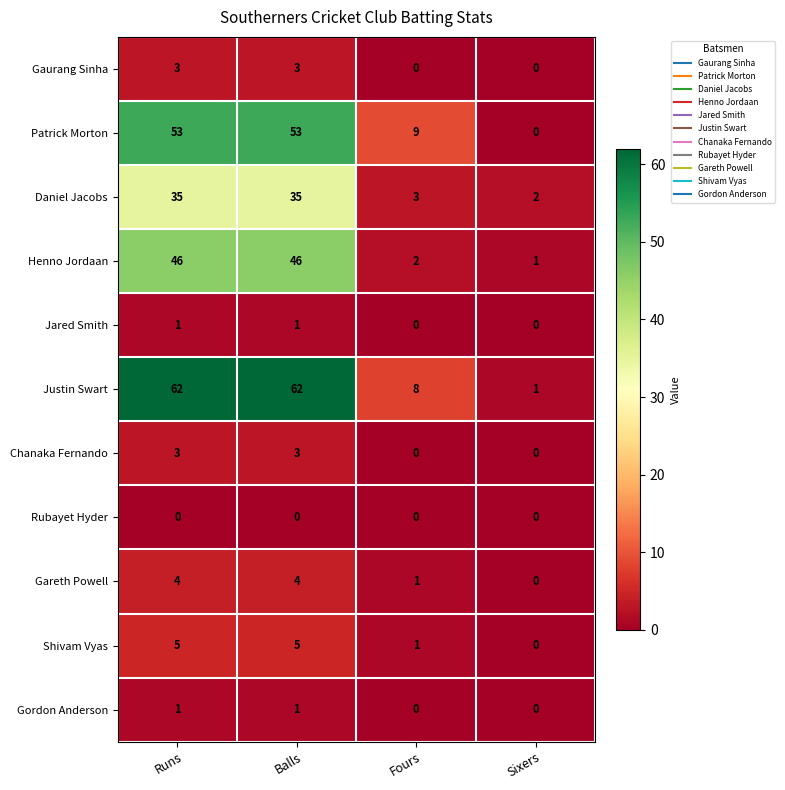

What is the difference between the Chanaka Fernando values at Sixers and Balls?

3